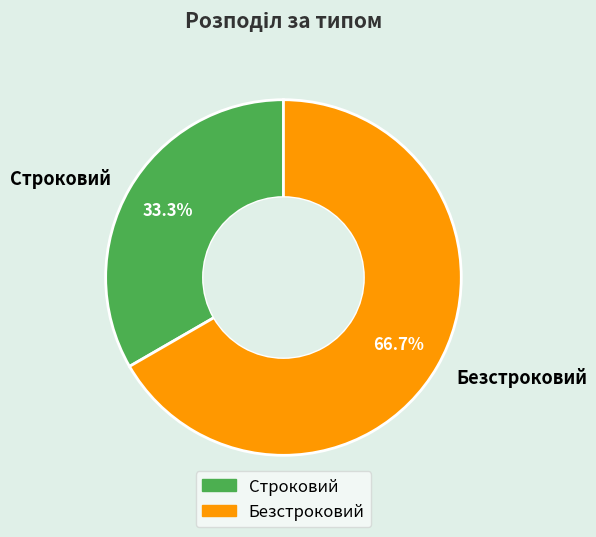

Is there any slice that represents more than half of the pie?

Yes